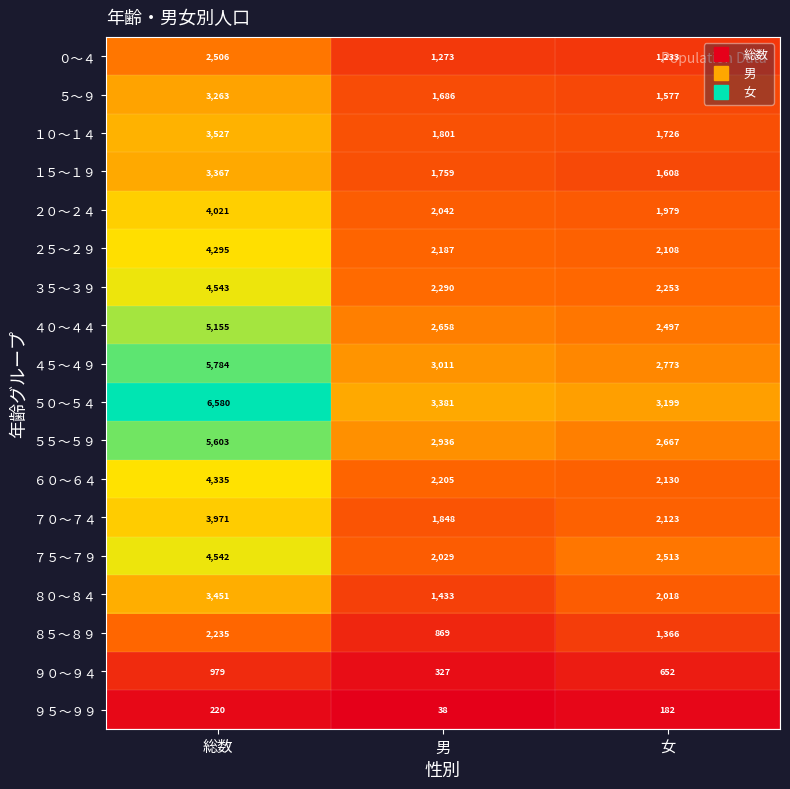

At which label is ９５～９９ closest to 129?

女